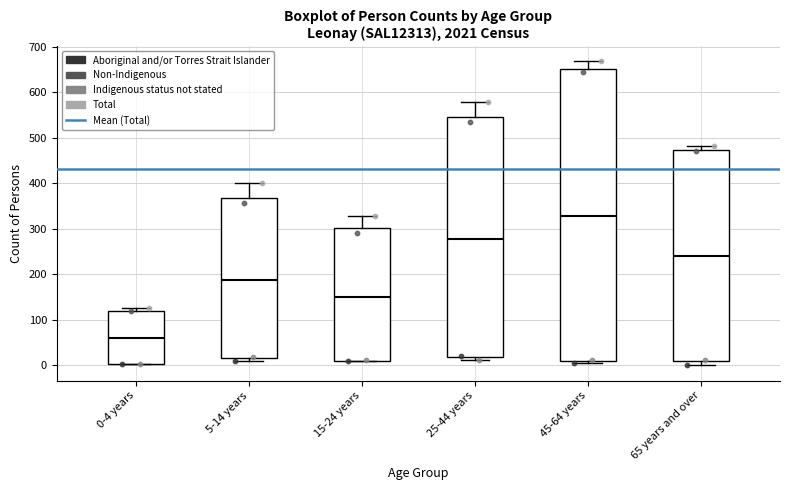

Which box has the highest median line?

45-64 years